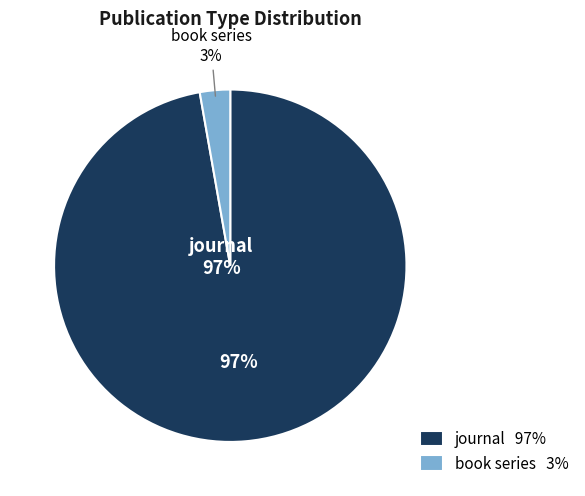

What is the total percentage of journal and book series?

100.0%